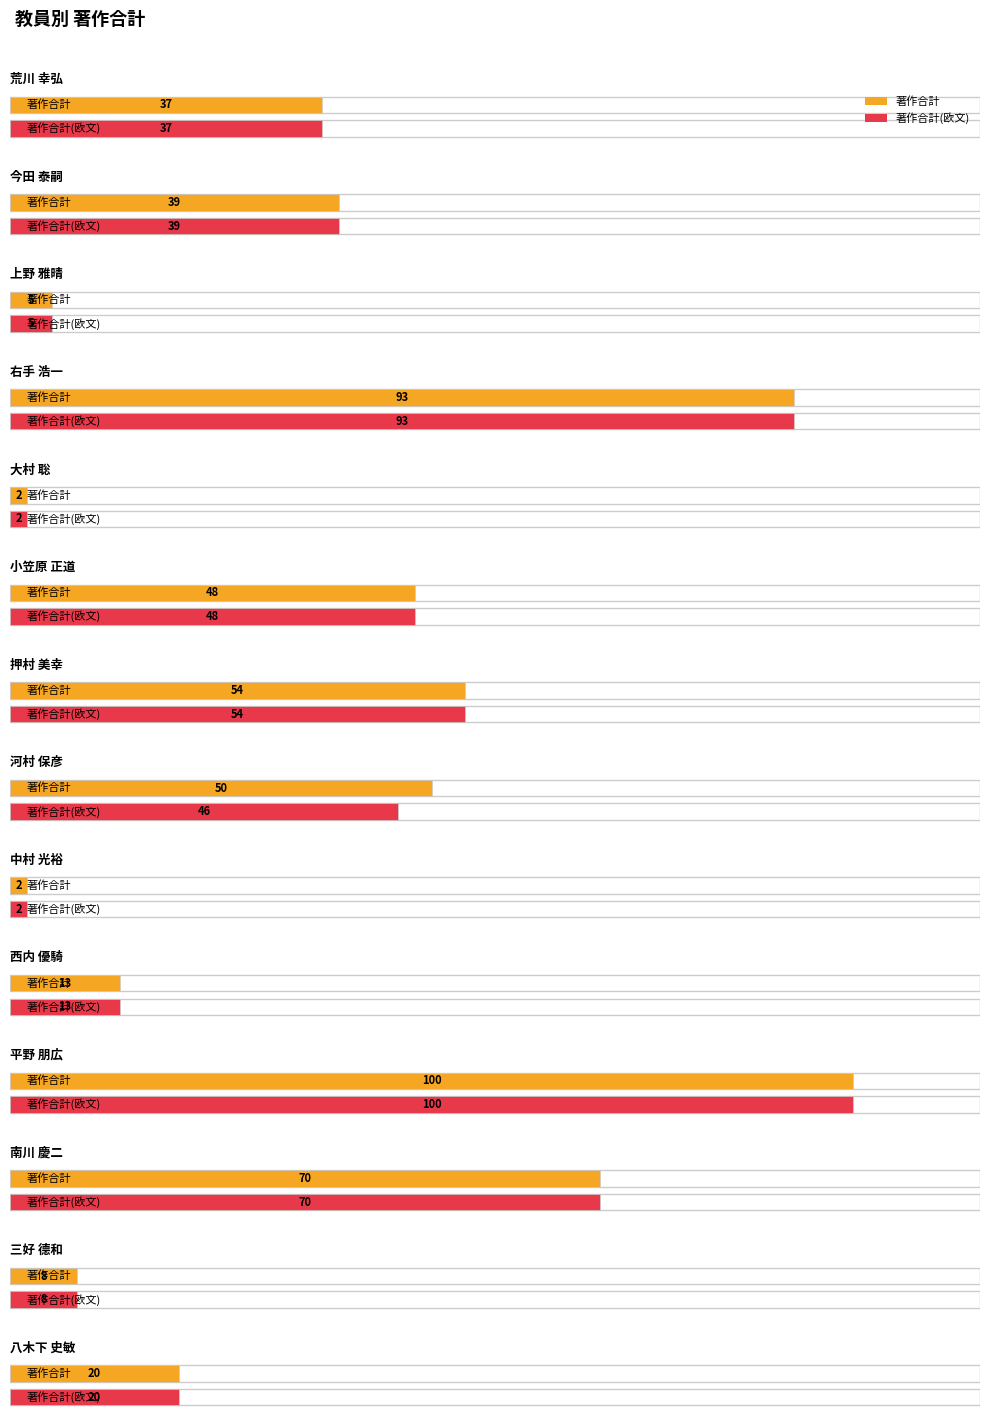

Does the chart contain stacked bars?

No